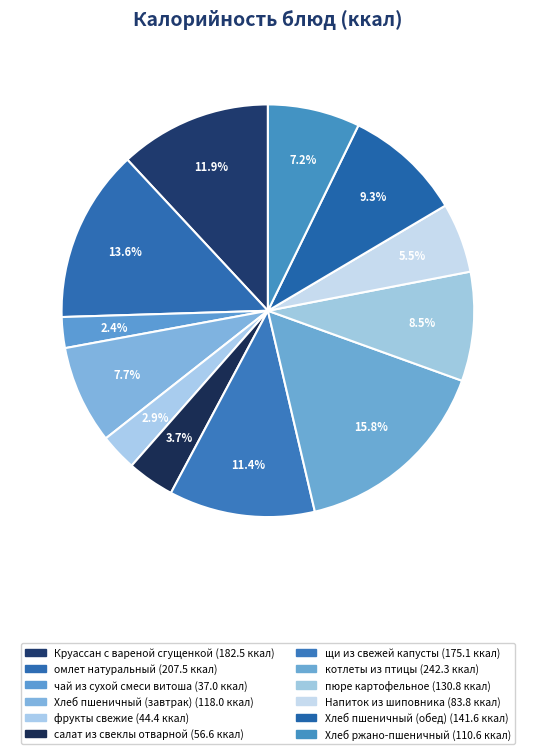

Which category has the biggest portion of the pie?

котлеты из птицы